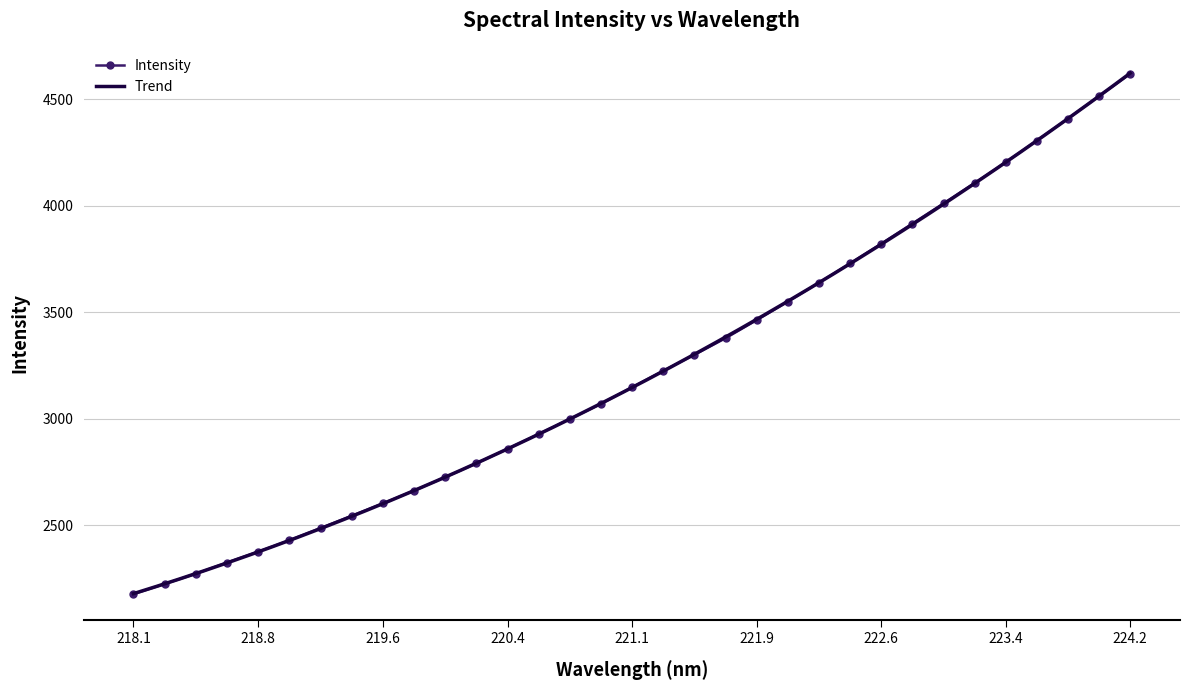

Reading right to left, what are all the values shown in this chart?

4619.3	4514.7	4409.1	4306.3	4204.2	4106.6	4011.1	3916.5	3822.0	3729.8	3639.2	3550.7	3463.9	3378.8	3301.2	3225.7	3148.6	3070.7	2999.6	2929.0	2859.2	2791.3	2726.4	2663.6	2603.2	2545.4	2487.6	2430.2	2376.8	2325.9	2273.4	2225.4	2178.0